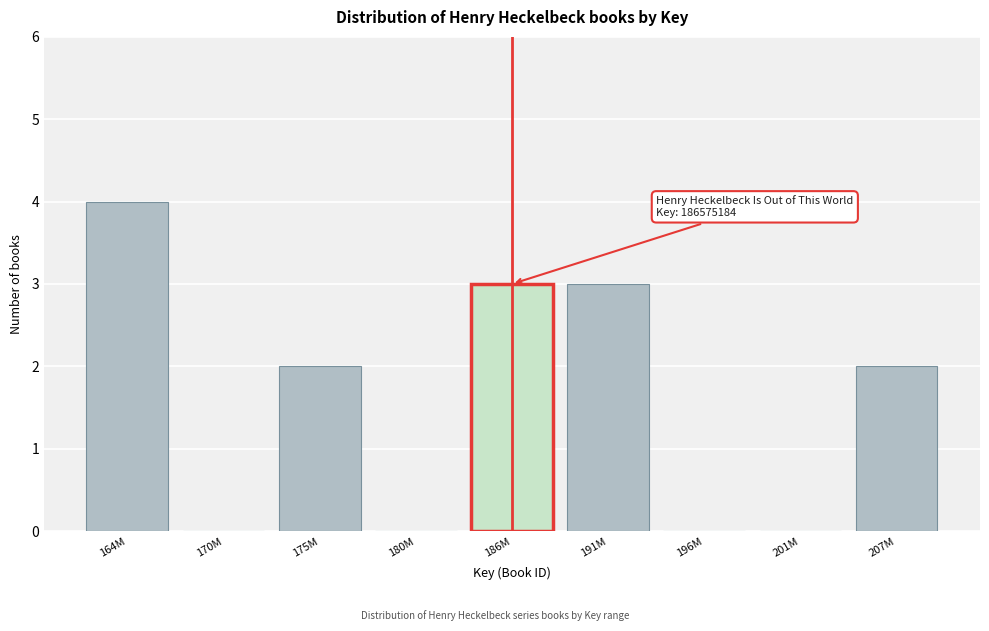

Reading left to right, list all the values displayed in this chart.

164M=4	170M=0	175M=2	180M=0	186M=3	191M=3	196M=0	201M=0	207M=2